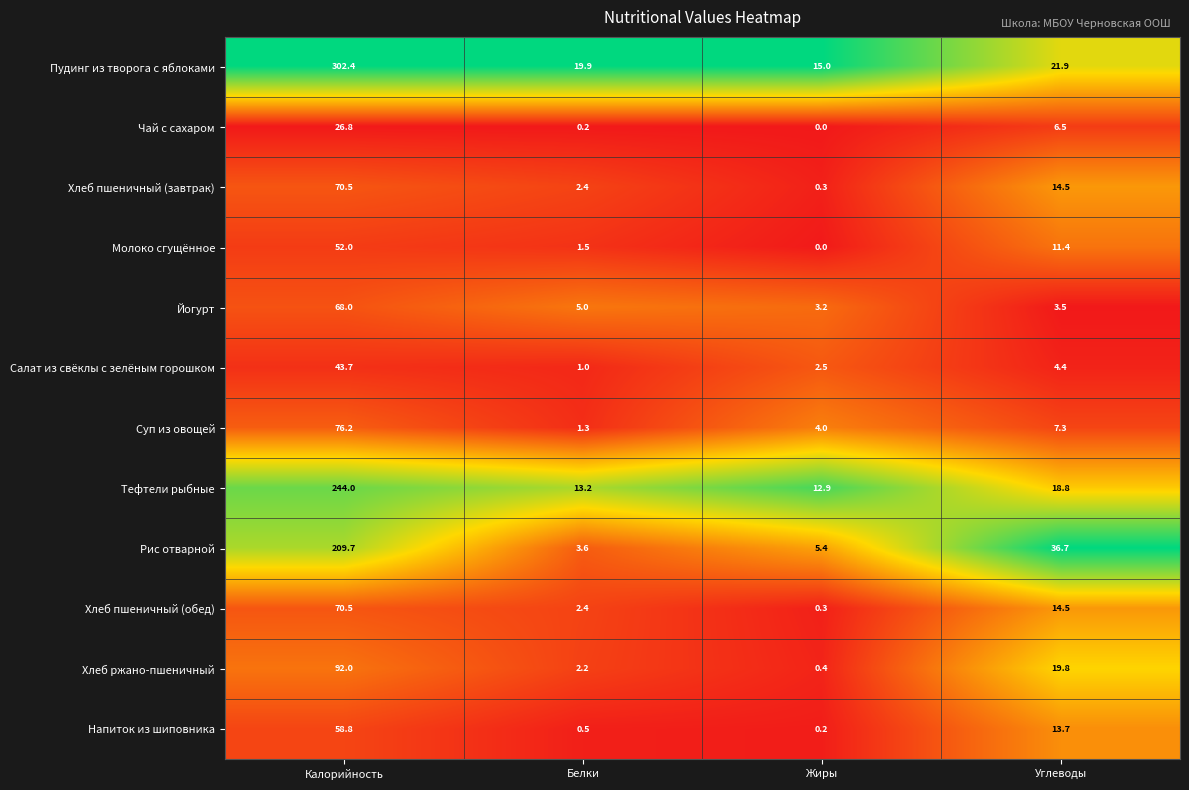

How many categories are shown in the chart?

4